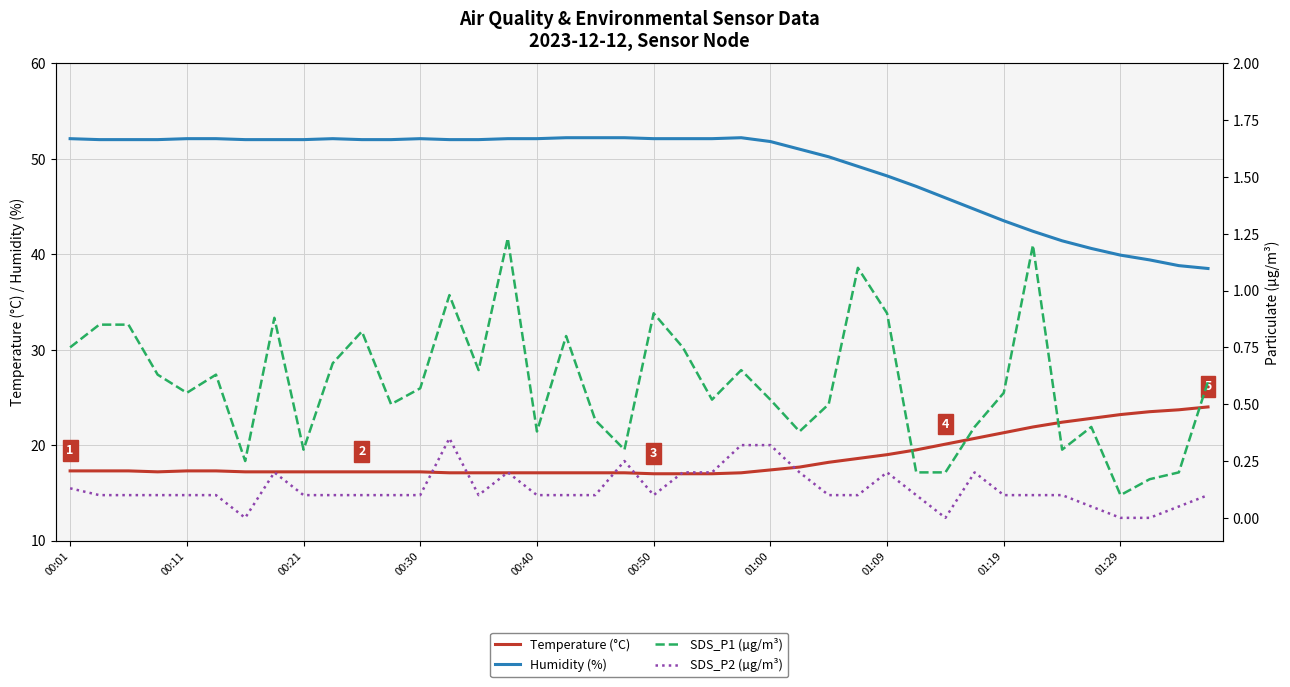

True or false: Humidity (%) and Temperature (°C) intersect in this chart.

False